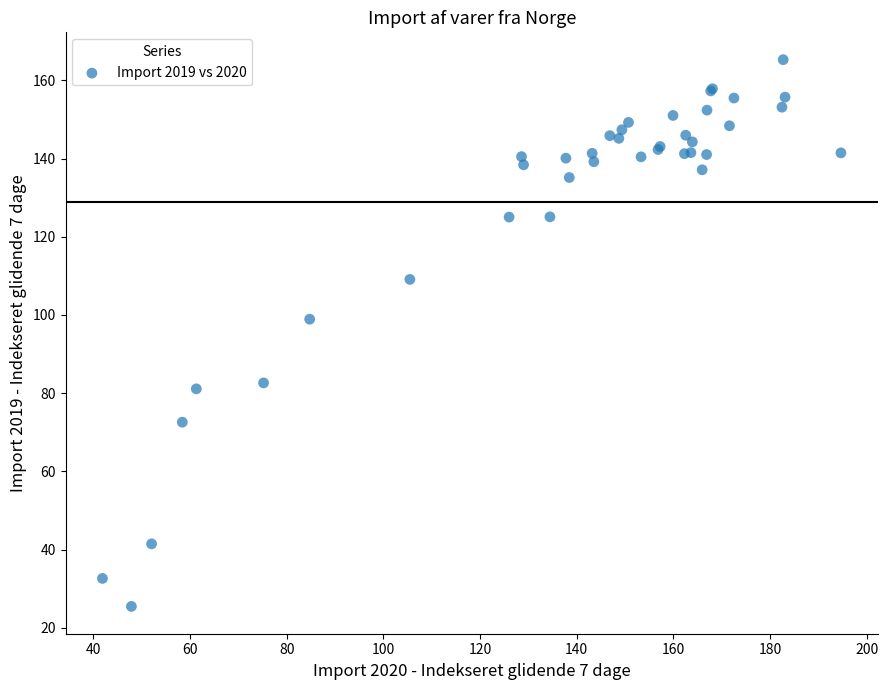

What Y value in the scatter plot is closest to 95?

98.9